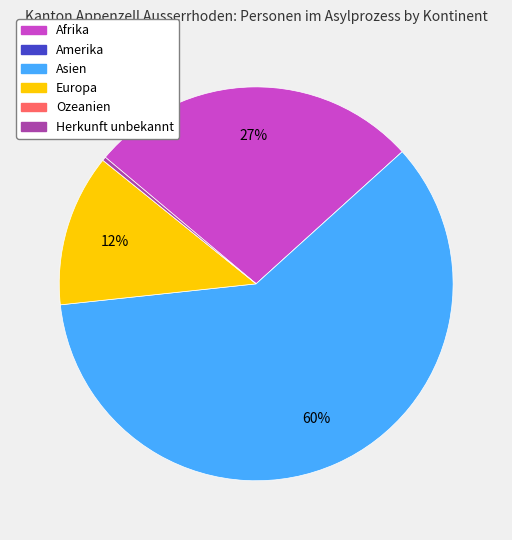

To the nearest percent, what percentage of the pie is Afrika?

27%